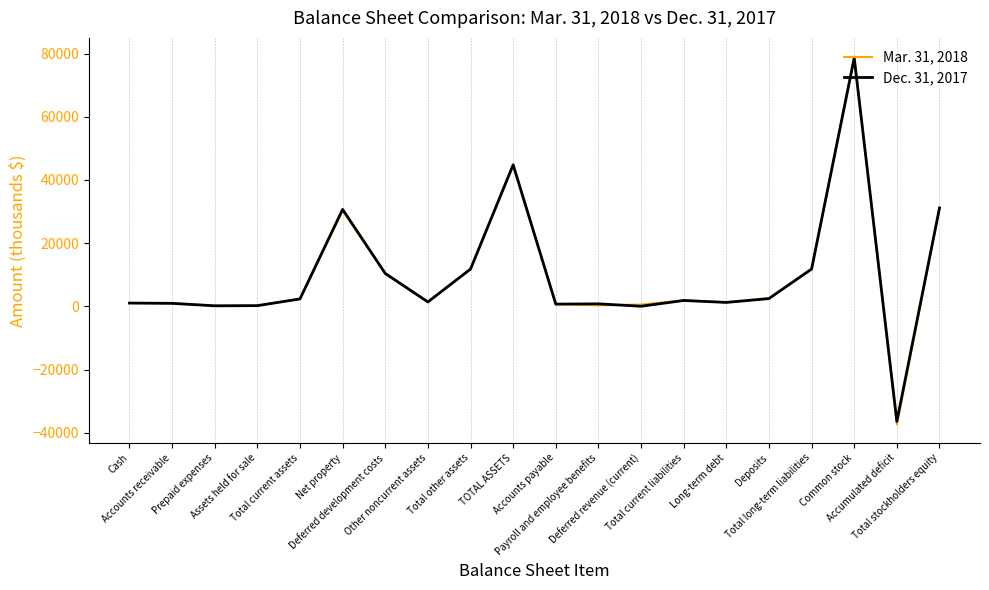

What is the maximum value shown in the chart?

79138